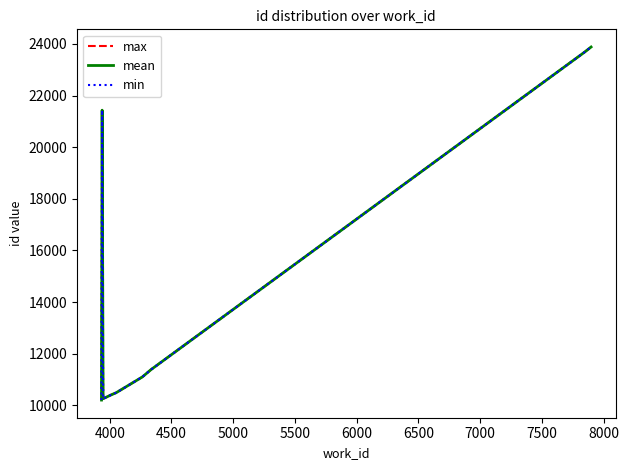

What is the highest value of the mean series?

23881.0